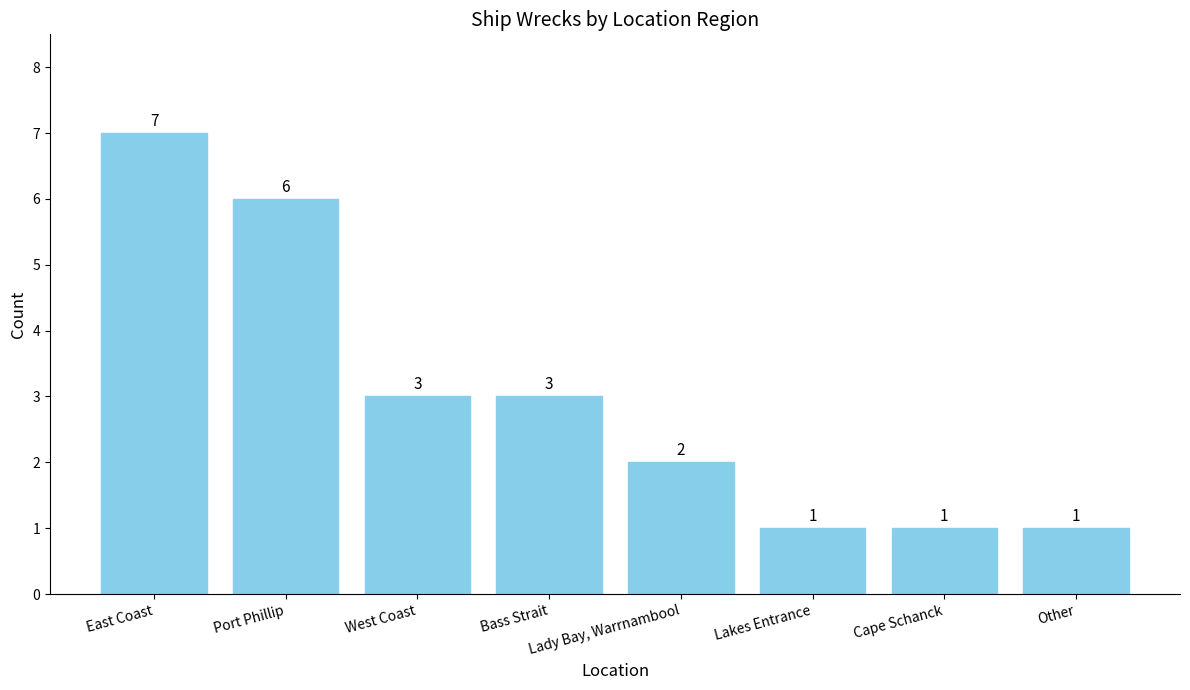

Read the value at East Coast.

7